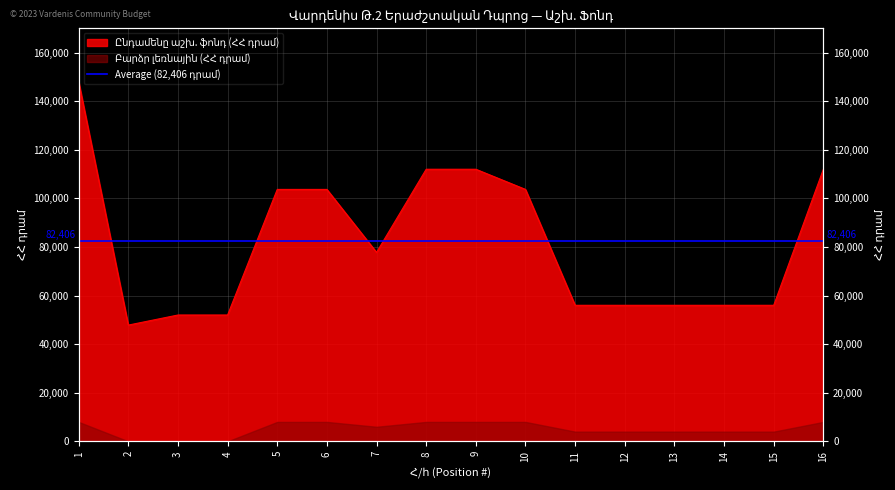

Which category has the highest value across all series?

1